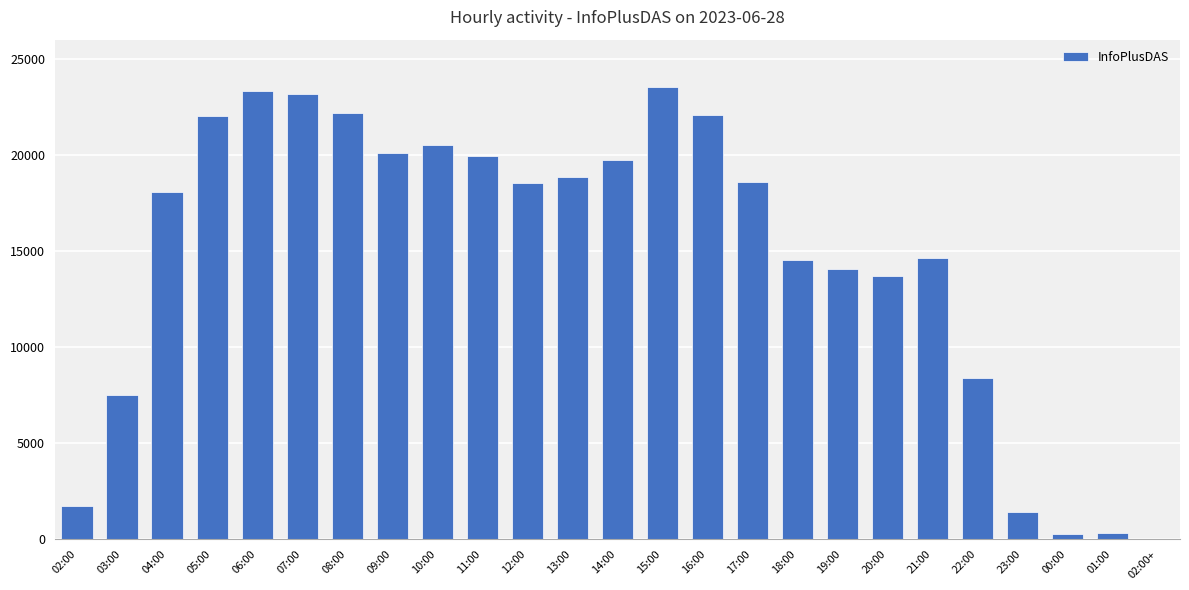

What is the change in value from 07:00 to 18:00?

-8645